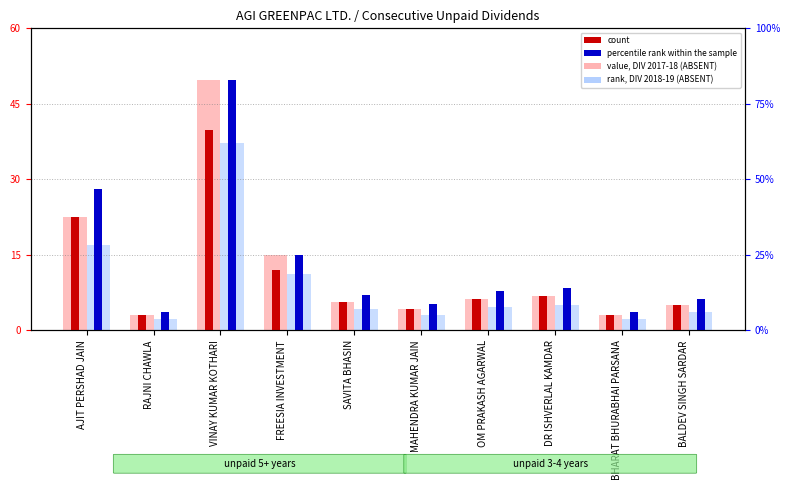

At which category is the sum across all series the highest?

VINAY KUMAR KOTHARI